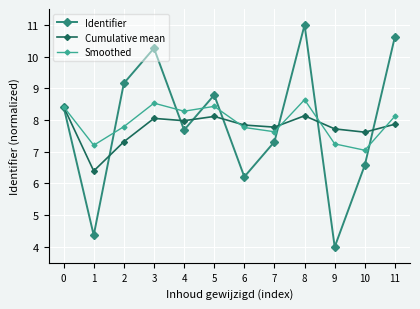

What is the difference between the maximum and second lowest values in the Cumulative mean series?

1.1